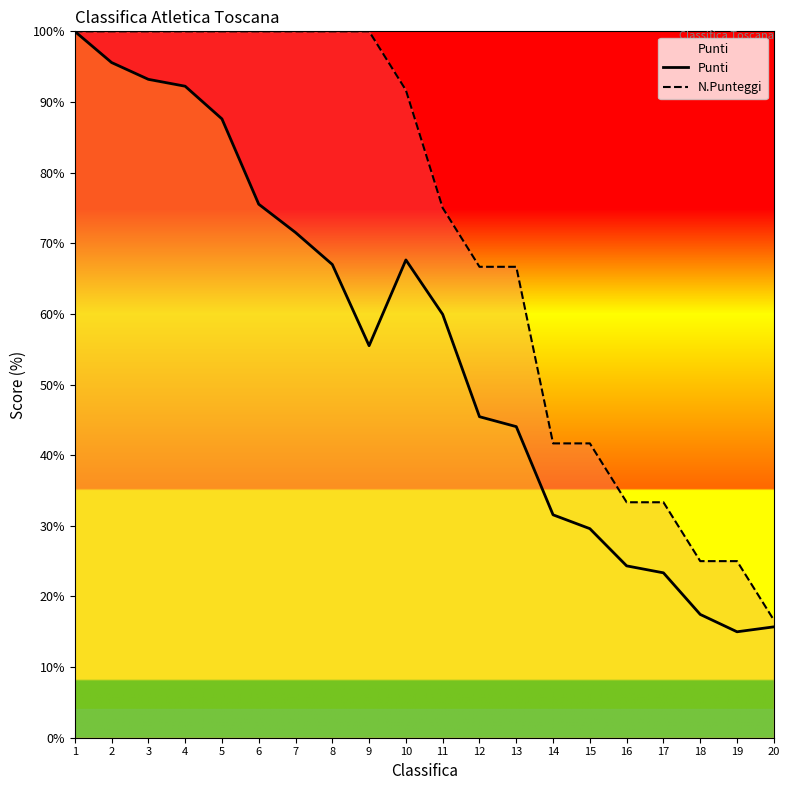

The value of N.Punteggi at 14 is 64.8. True or false?

False